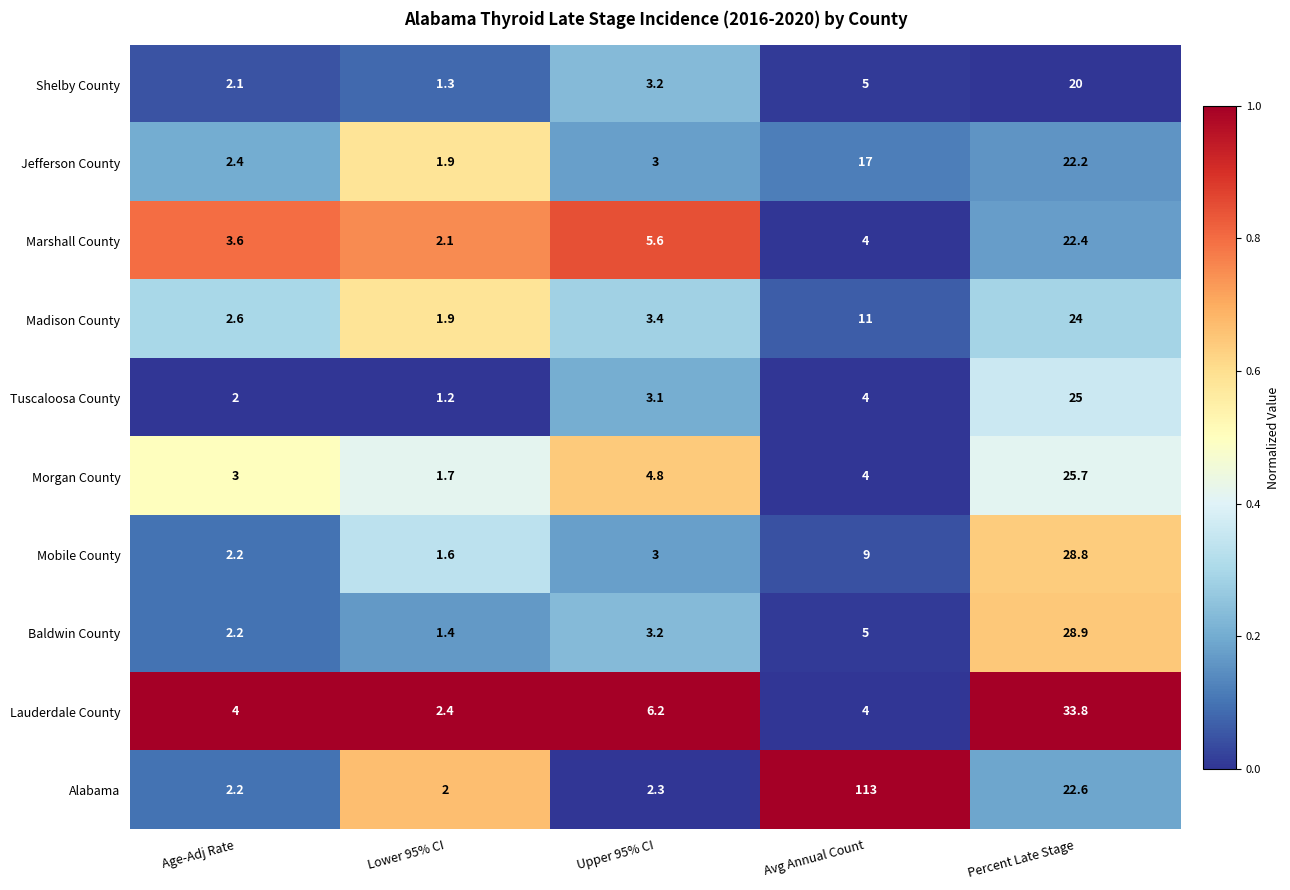

What is the difference between the maximum and second lowest values in the Alabama series?

110.8